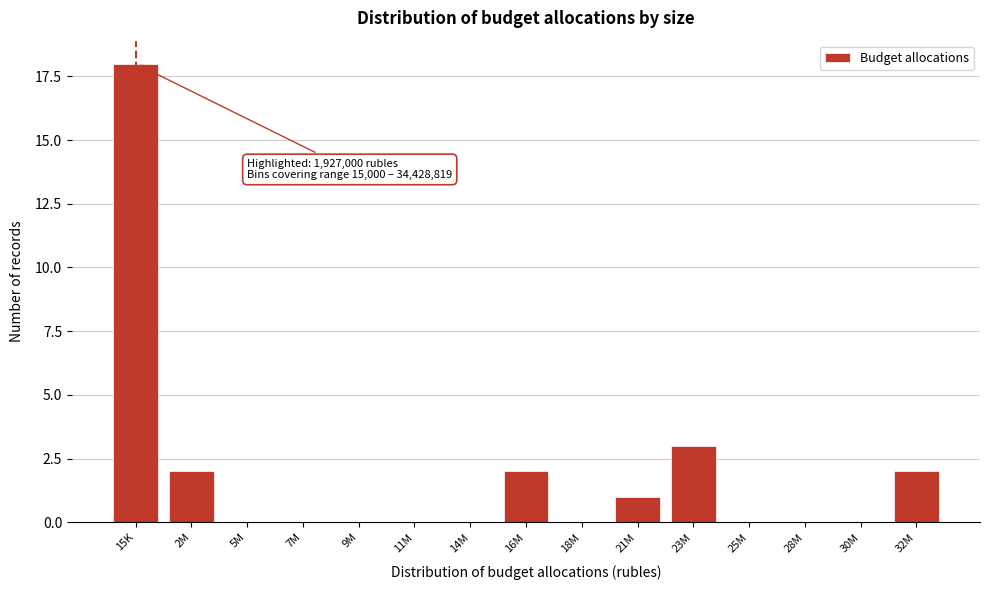

Reading right to left, transcribe all the data shown in this chart.

32M=2	30M=0	28M=0	25M=0	23M=3	21M=1	18M=0	16M=2	14M=0	11M=0	9M=0	7M=0	5M=0	2M=2	15K=18